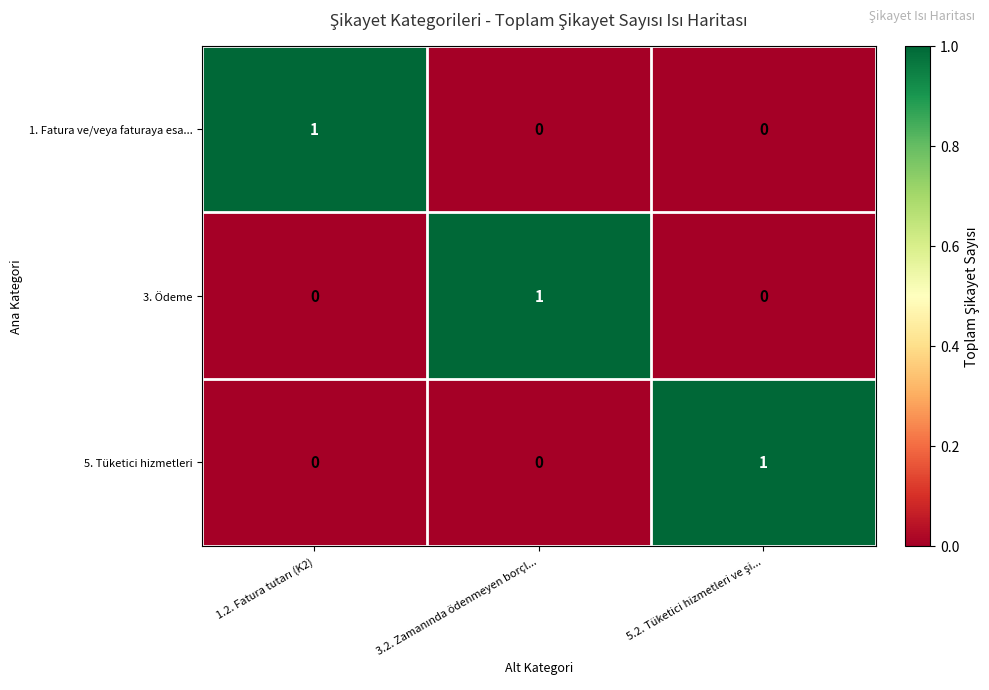

How many 5. Tüketici hizmetleri values are between 0 and 1?

3